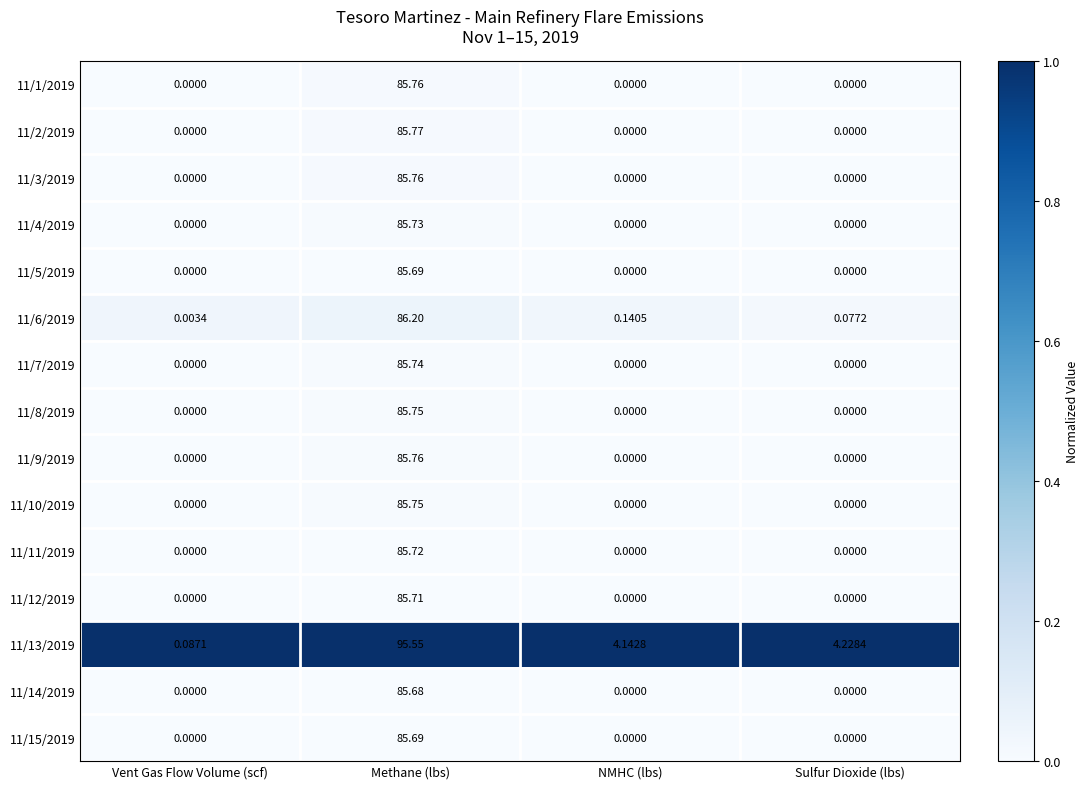

At how many categories does at least one series exceed 0?

4